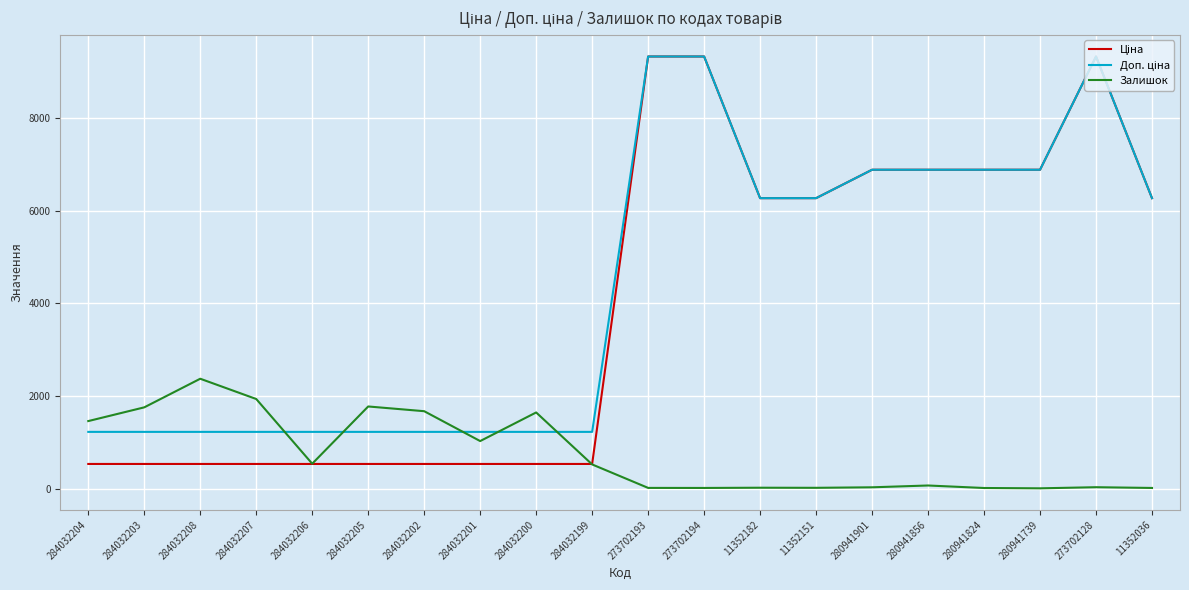

Count the number of data series in this chart.

3